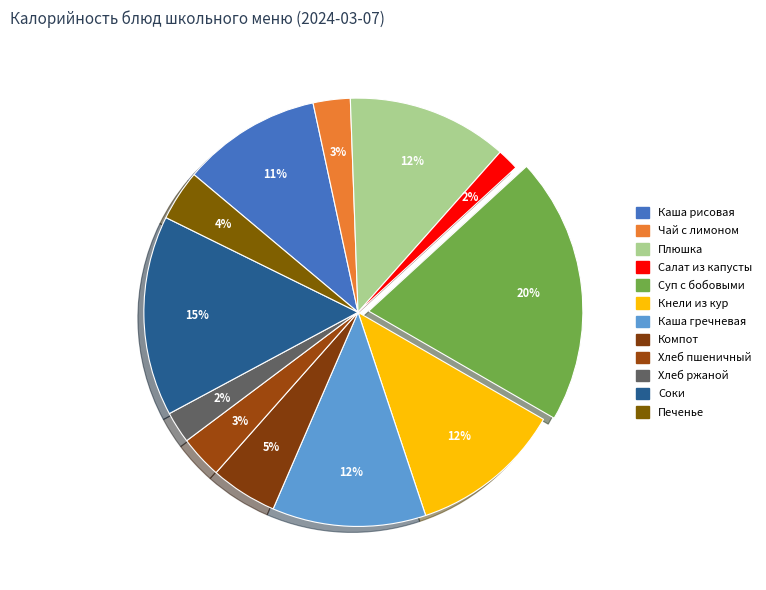

Rank the categories by value from lowest to highest.

Салат из белокочанной капусты, Хлеб ржаной, Чай с лимоном, Хлеб пшеничный, Печенье, Компот из смеси сухофруктов, Каша рисовая молочная жидкая, Кнели из кур, Каша гречневая рассыпчатая, Плюшка новомосковская, Соки овощные, фруктовые и ягодные, Суп с бобовыми на м/б